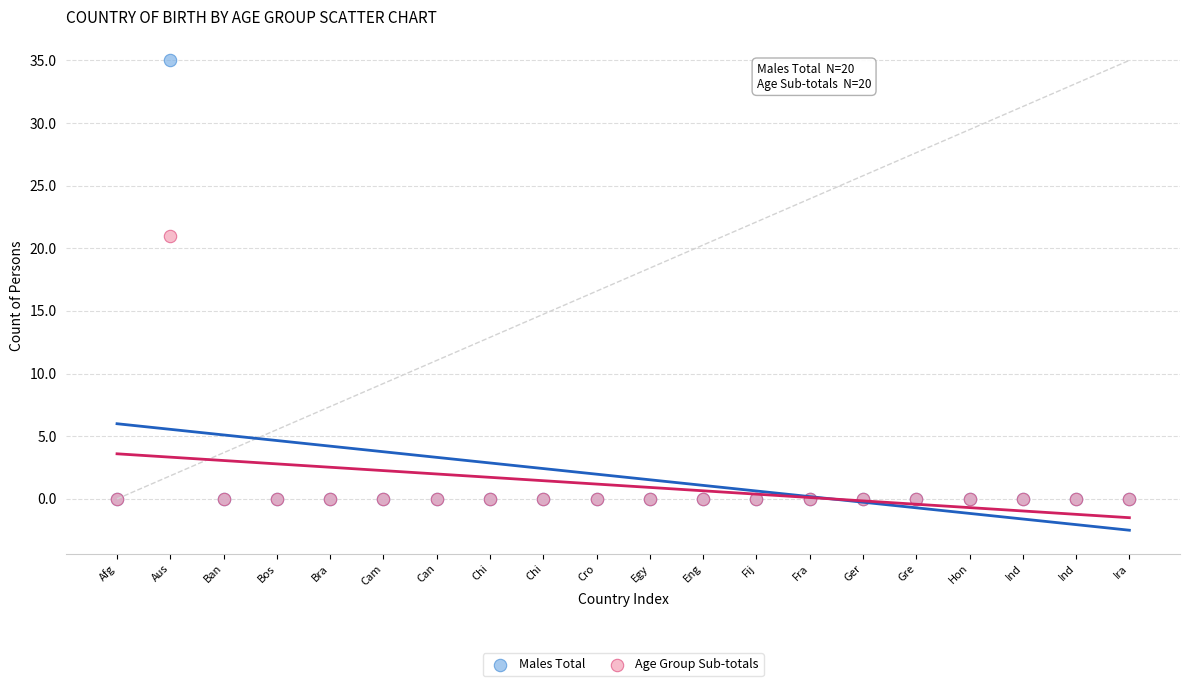

Across all series, what Y value is closest to 17?

21